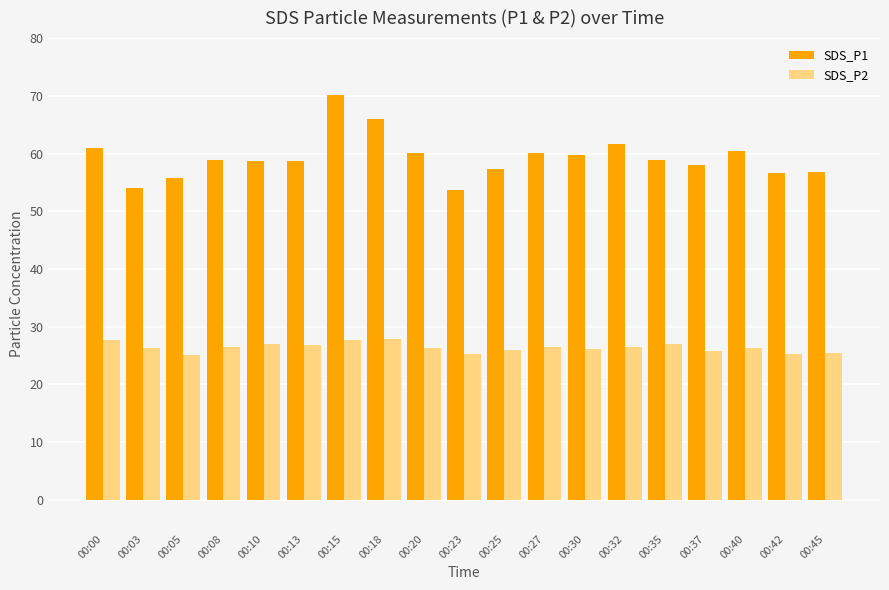

Rank the series by their average value, from highest to lowest.

SDS_P1, SDS_P2